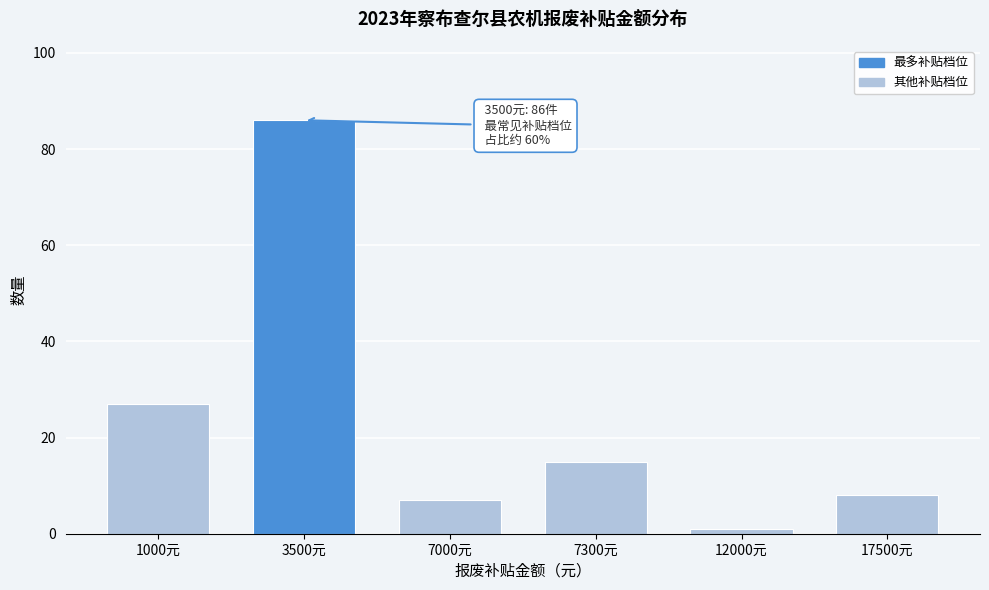

Reading left to right, transcribe all the data shown in this chart.

27	86	7	15	1	8